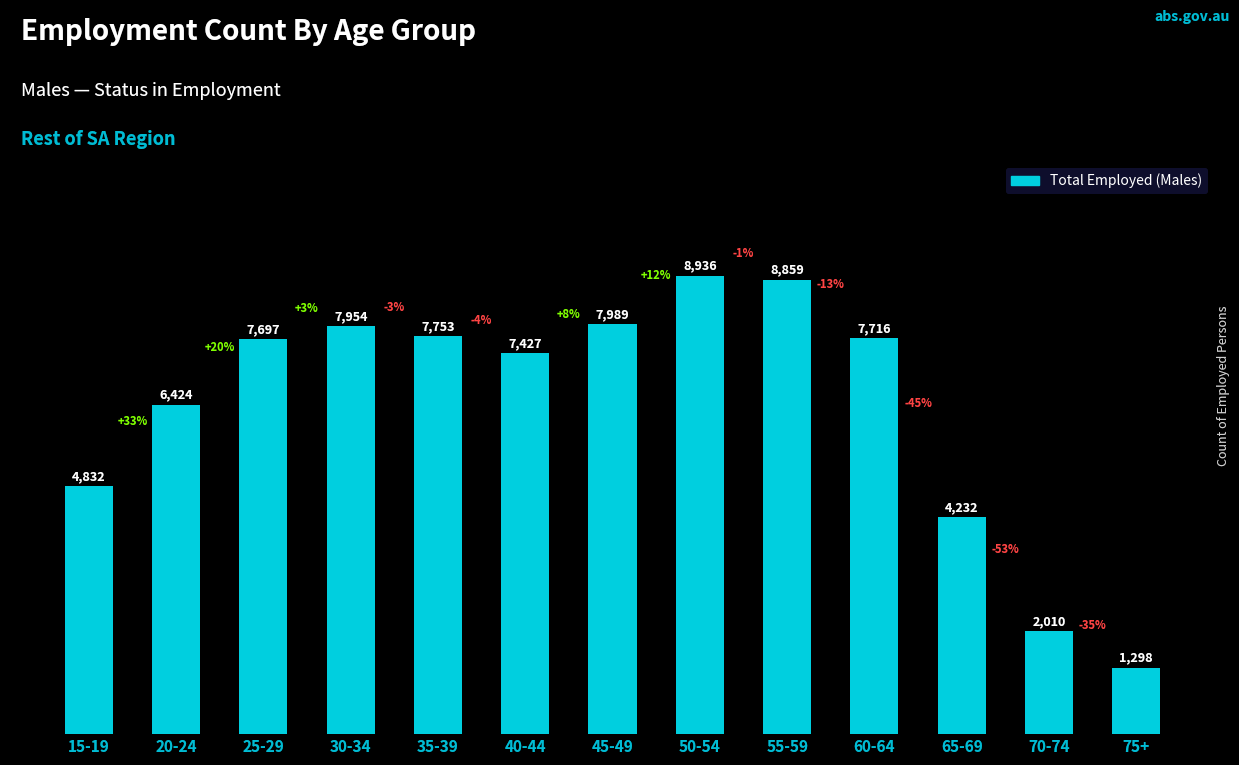

Rank the categories by value from lowest to highest.

75+, 70-74, 65-69, 15-19, 20-24, 40-44, 25-29, 60-64, 35-39, 30-34, 45-49, 55-59, 50-54